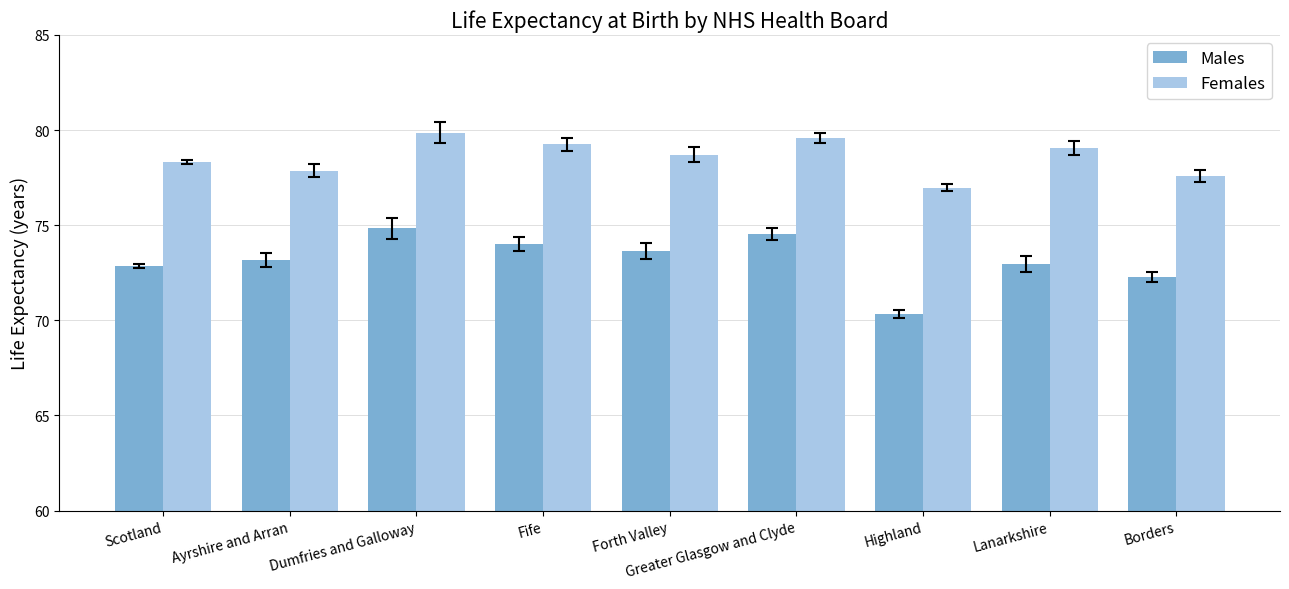

List the series in order of their overall mean, highest first.

Females, Males